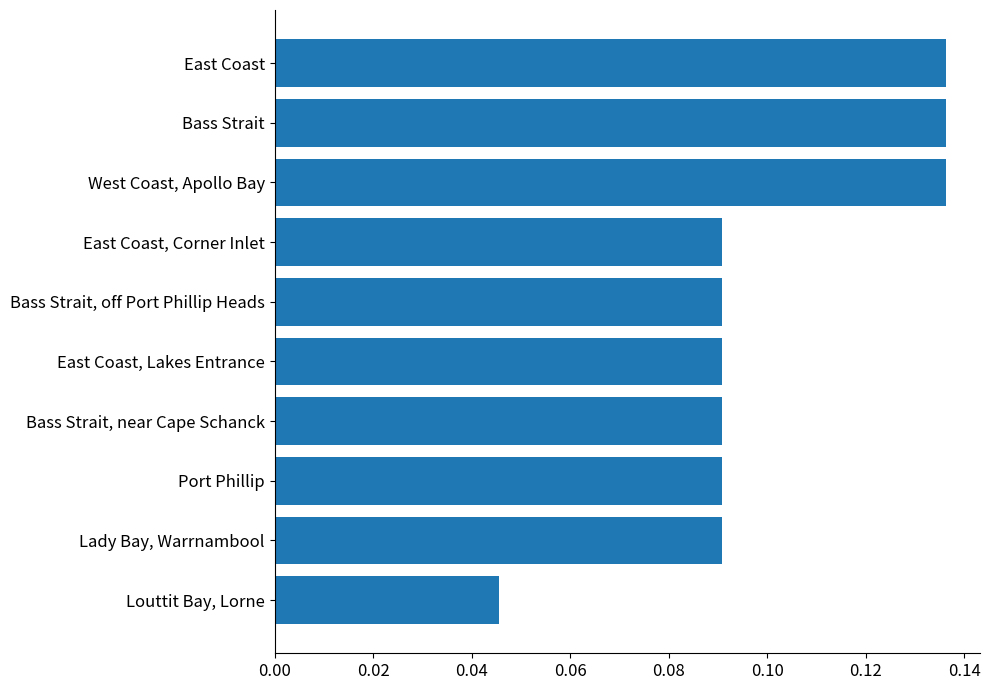

What is the sum of all values?

1.0